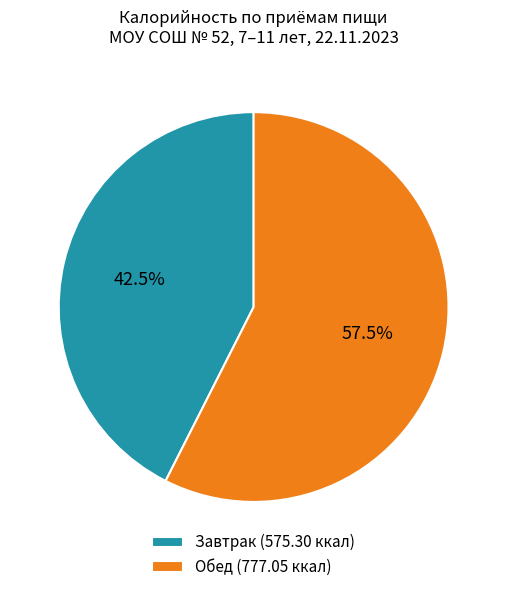

Combined, what portion of the pie is Завтрак and Обед?

100.0%